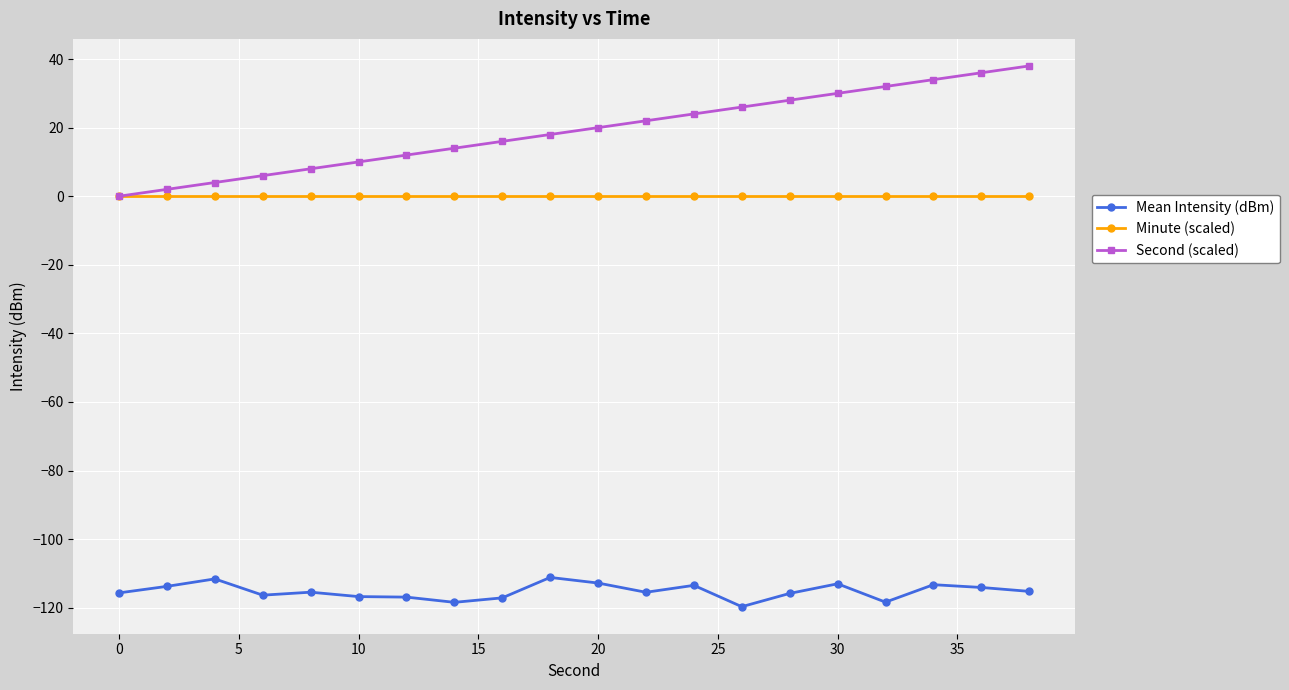

What is the difference between the second highest and minimum values in the Second (scaled) series?

36.0